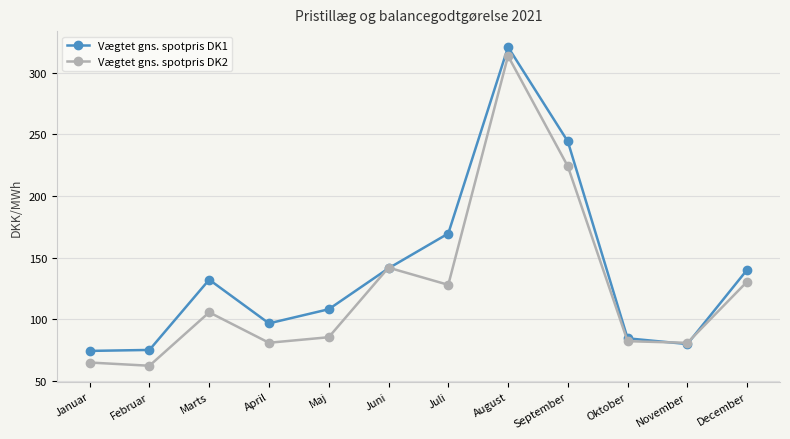

Which category has the highest value in the Vægtet gns. spotpris DK2 series?

August